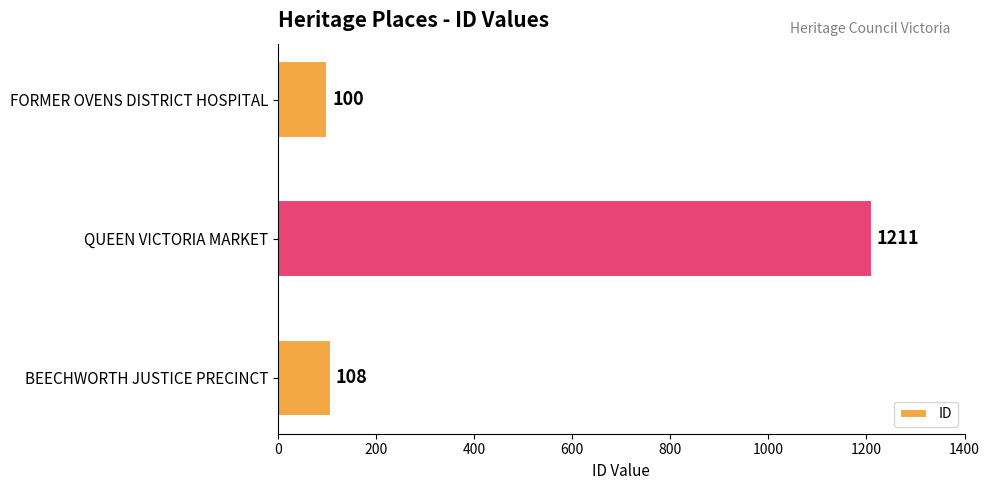

Reading bottom to top, what are all the values shown in this chart?

BEECHWORTH JUSTICE PRECINCT=108	QUEEN VICTORIA MARKET=1211	FORMER OVENS DISTRICT HOSPITAL=100